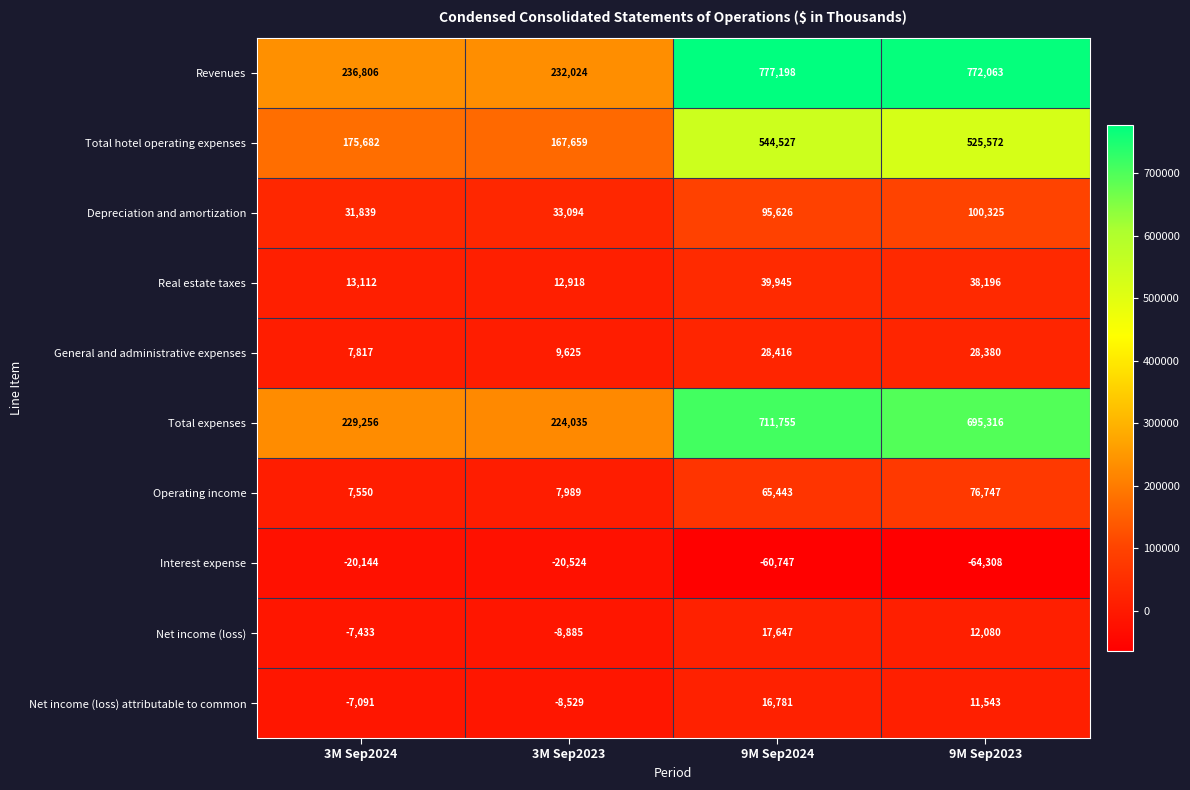

Is it true that Net income (loss) equals 21459 at 9M Sep2023?

False